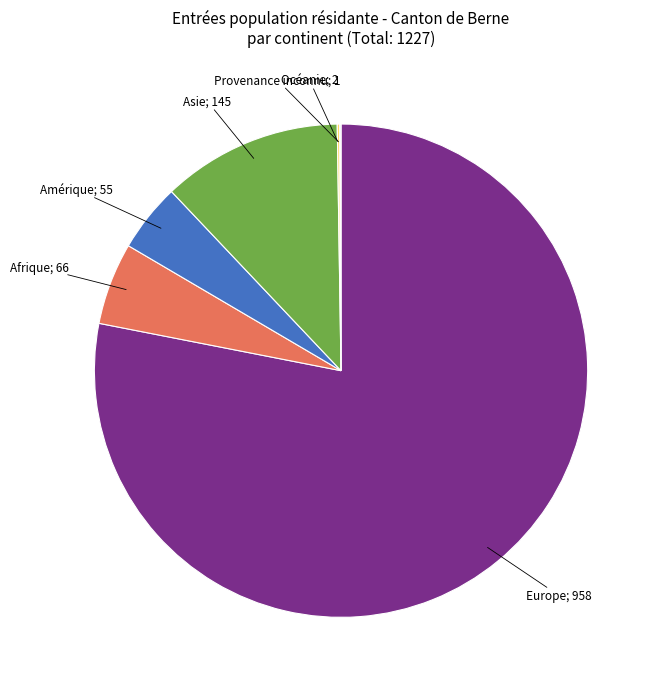

Does any single category account for the majority?

Yes